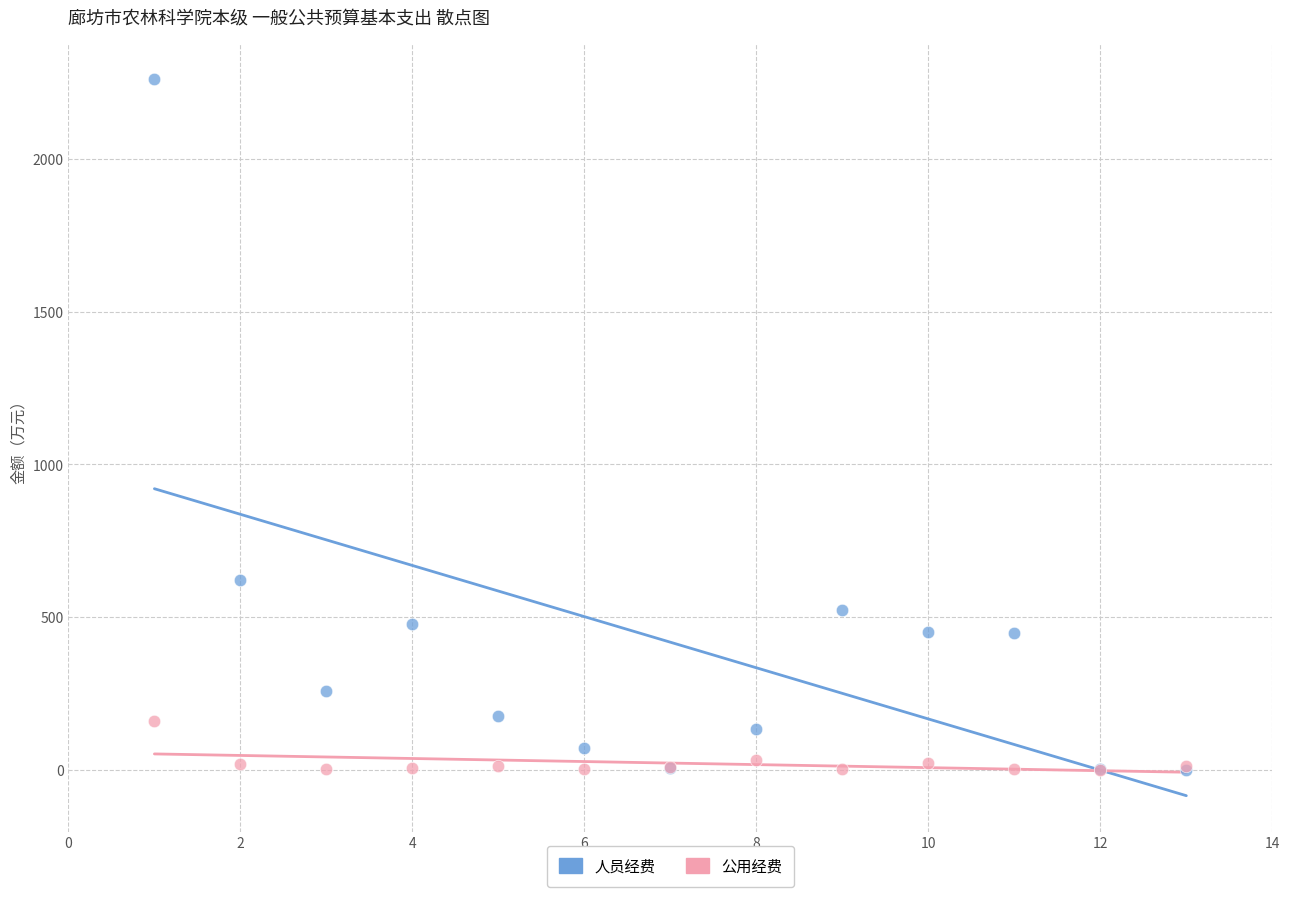

In the 人员经费 series, what Y value is closest to 1132?

621.8